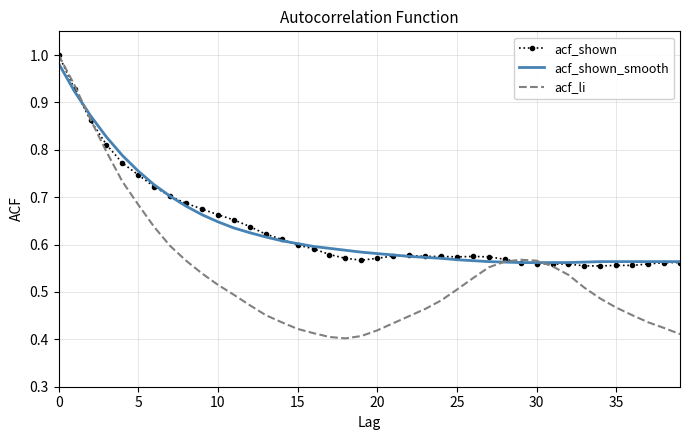

Which series has the widest spread of values?

acf_li